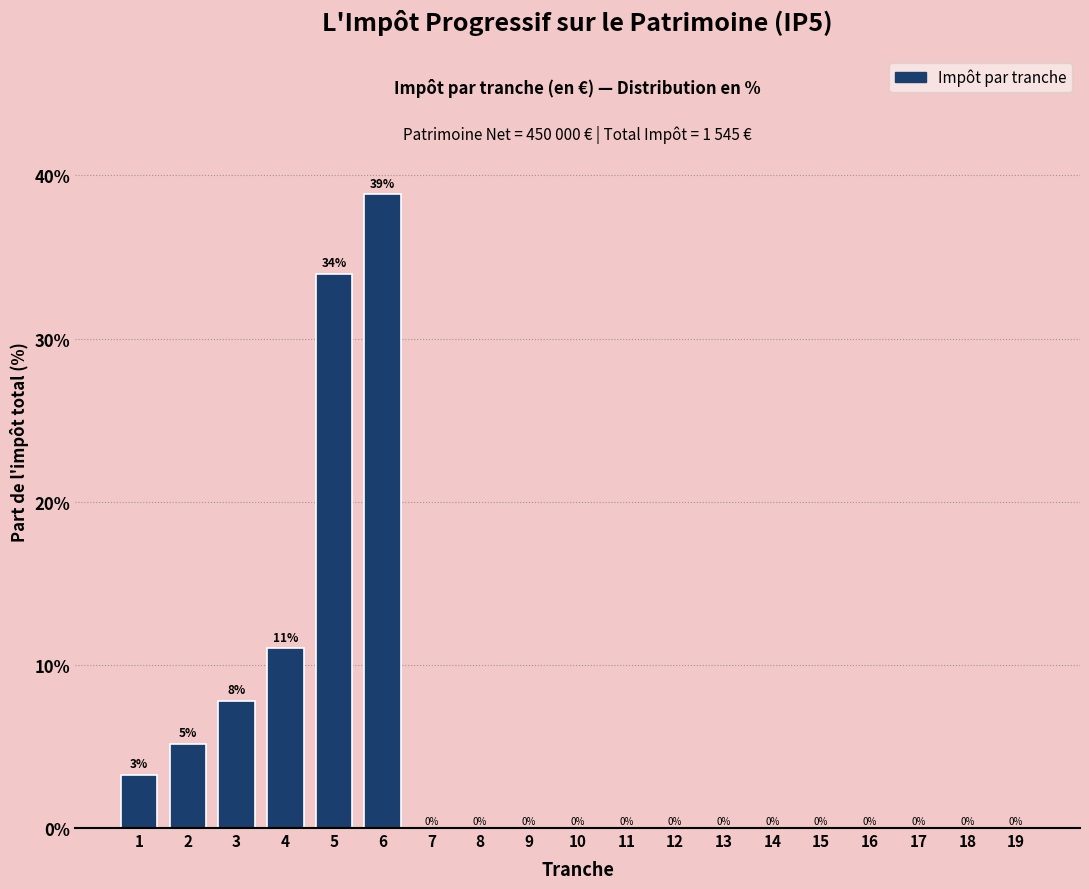

Which label corresponds to the largest value in the chart?

6